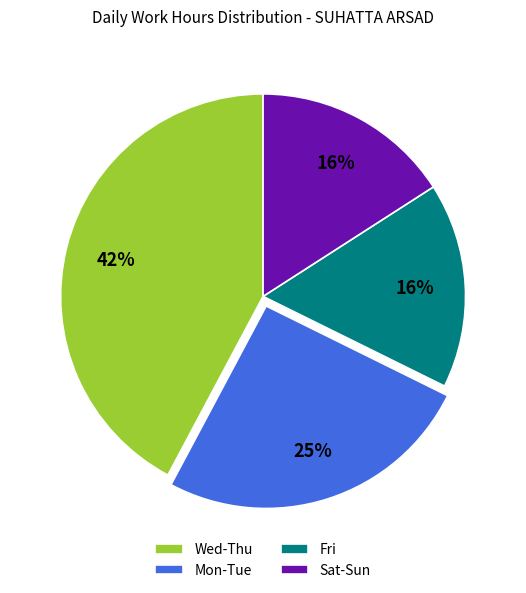

To the nearest percent, what portion does Mon-Tue represent?

25%